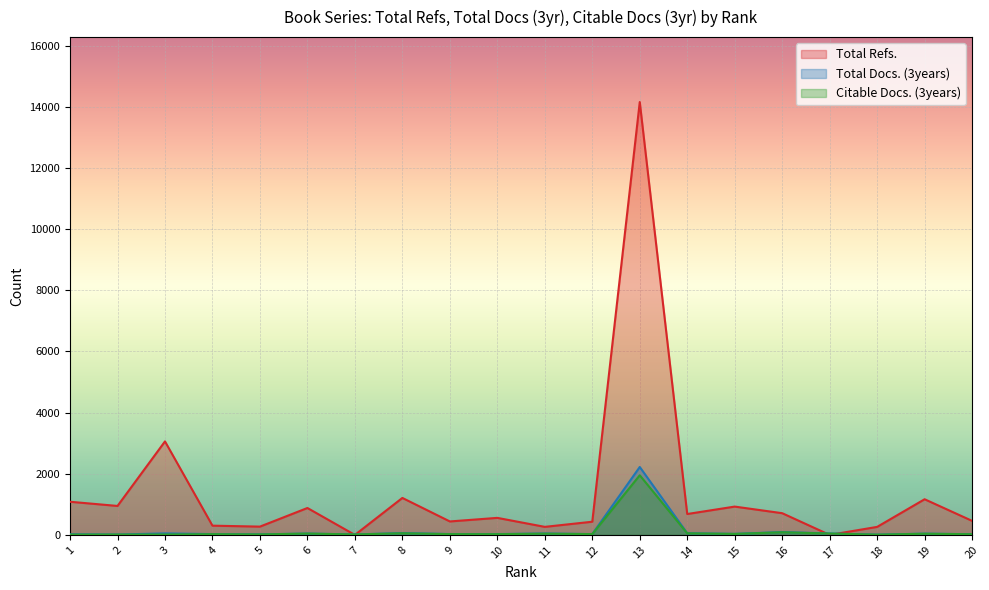

At which category does Citable Docs. (3years) reach its first local peak?

4